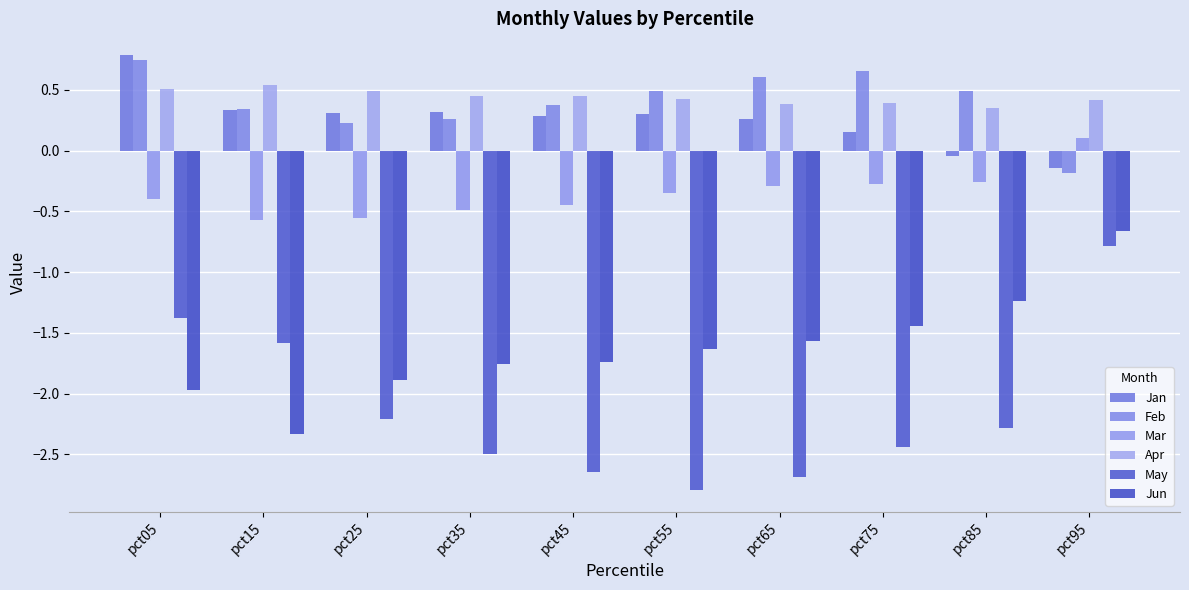

How many categories are shown in the chart?

10